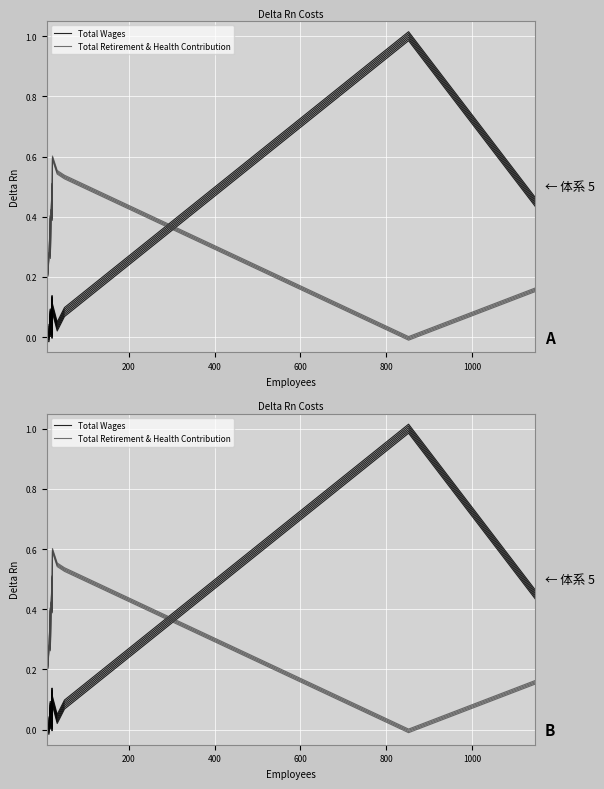

What is the difference between the second highest and second lowest values in the Total Retirement & Health Contribution series?

0.4